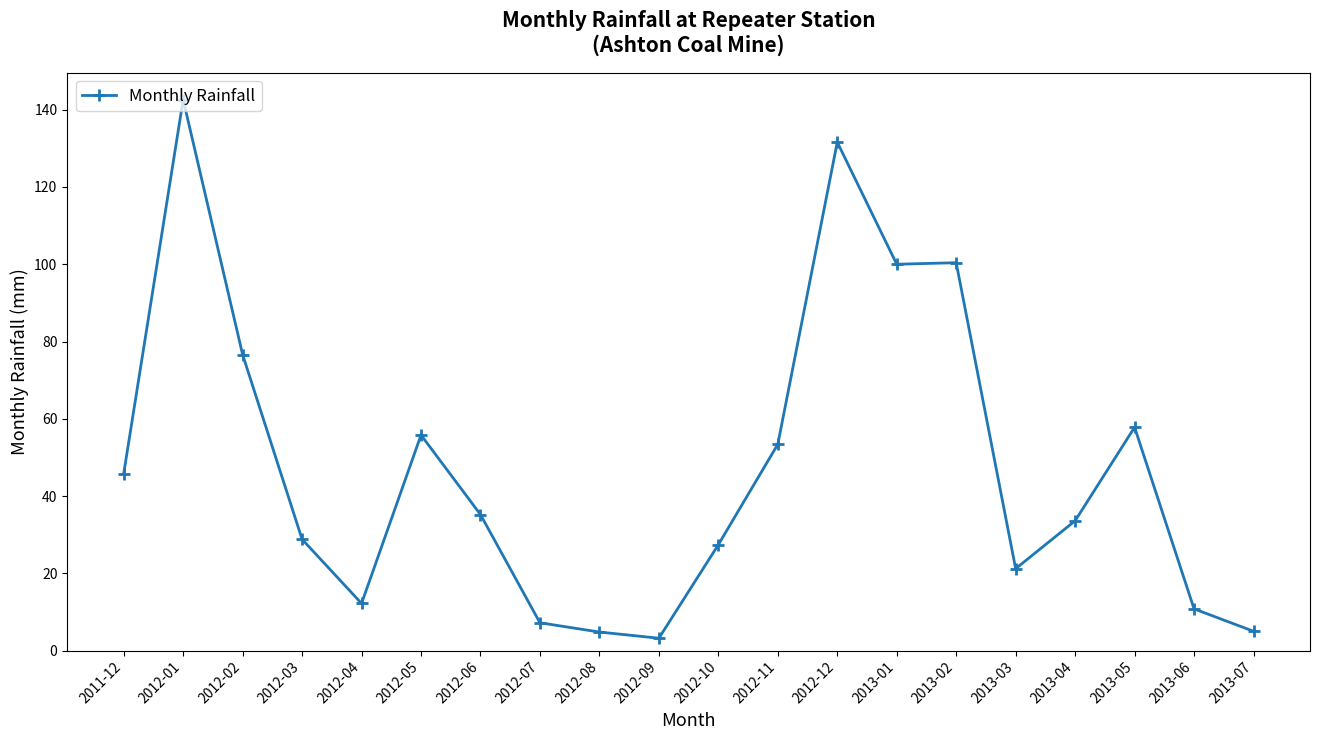

At which label is the value closest to 72?

2012-02